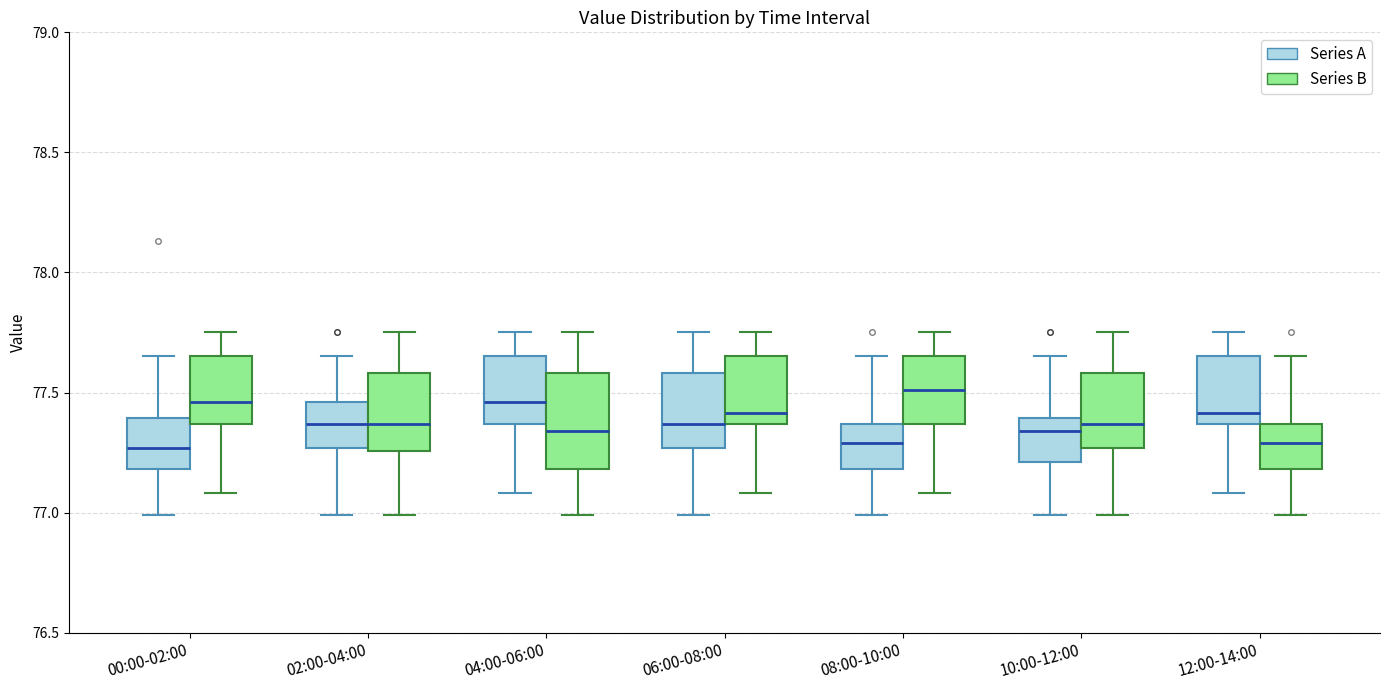

Which box is the tallest, from its lower edge to its upper edge?

04:00-06:00 (Series B)